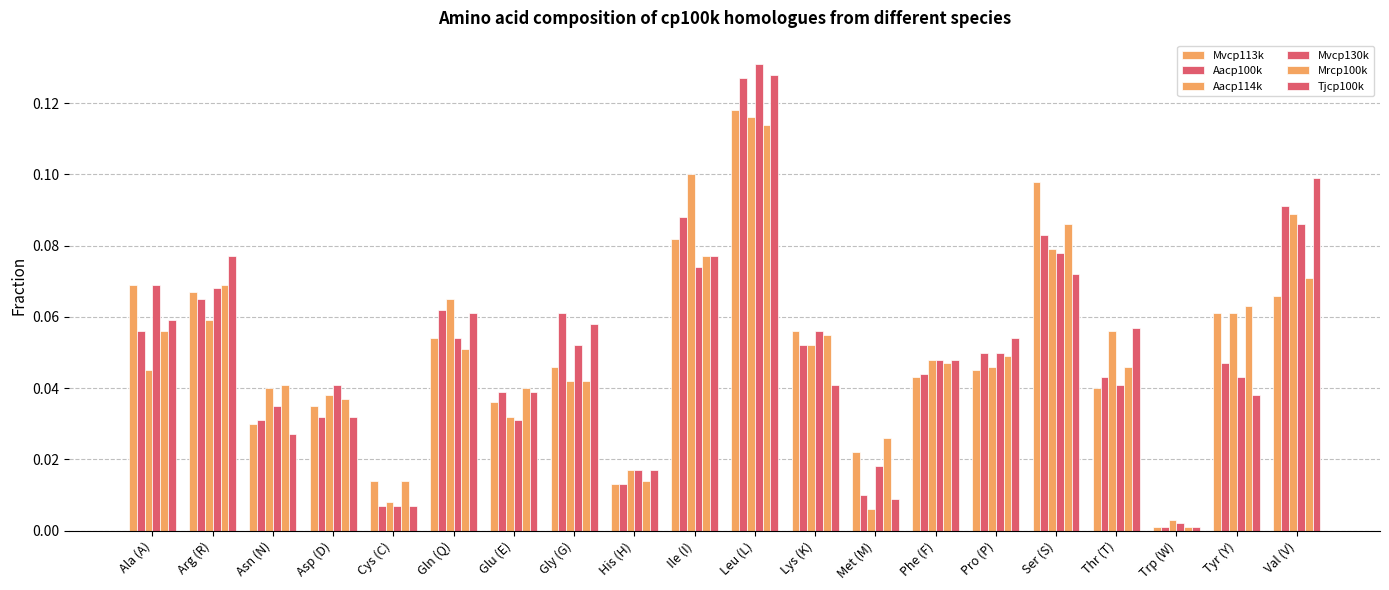

What is the total value across all series at Phe (F)?

0.3